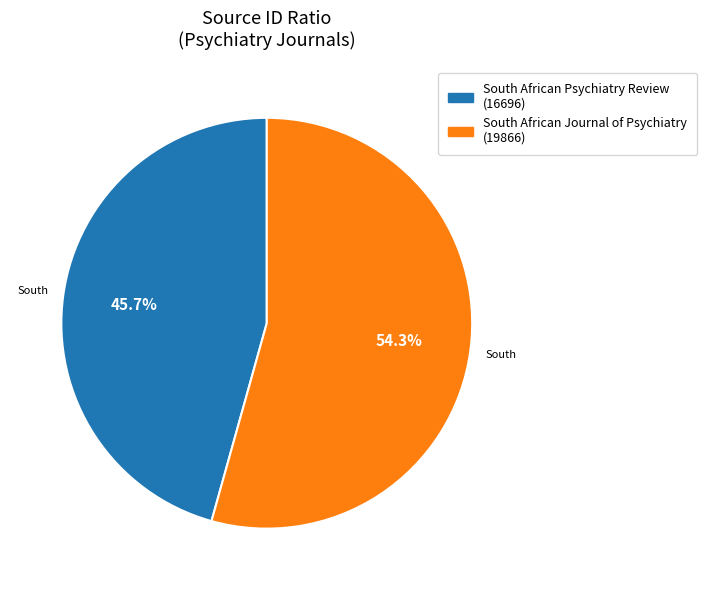

What percentage is the South African Psychiatry Review slice, to the nearest percent?

46%